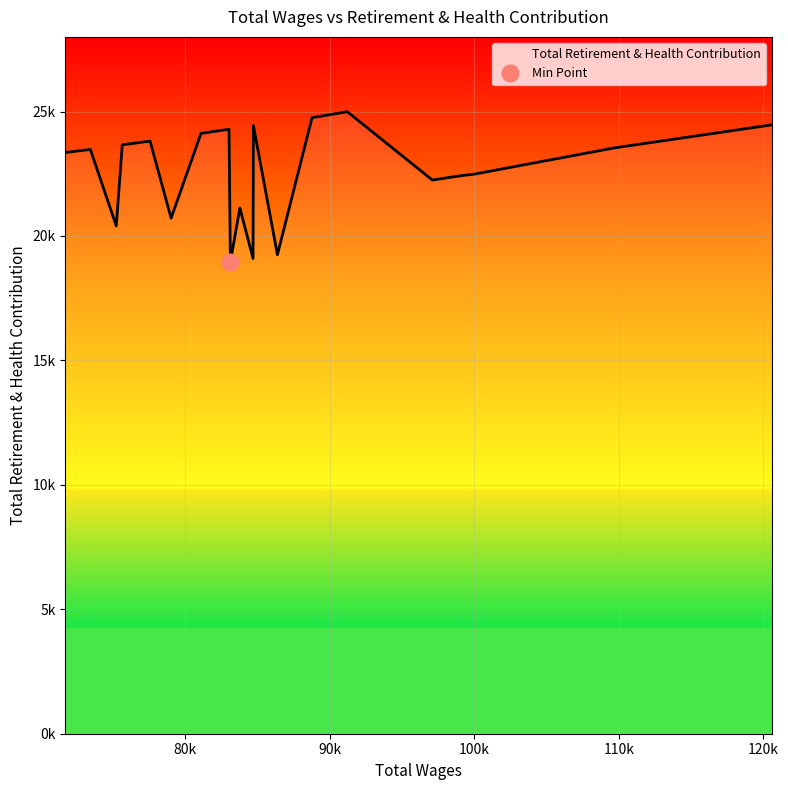

Approximately how many times larger is the value at 15 compared to 16?

1.0